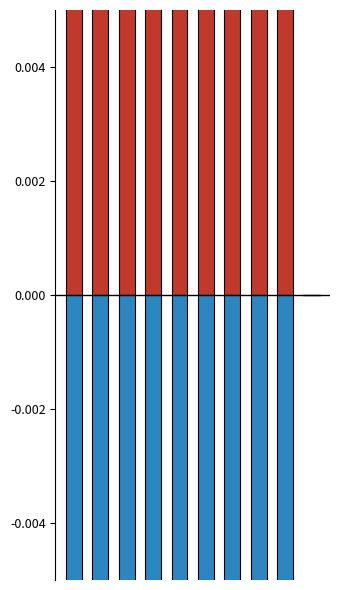

Between 5 and 7, which series saw the biggest shift?

Laki-laki